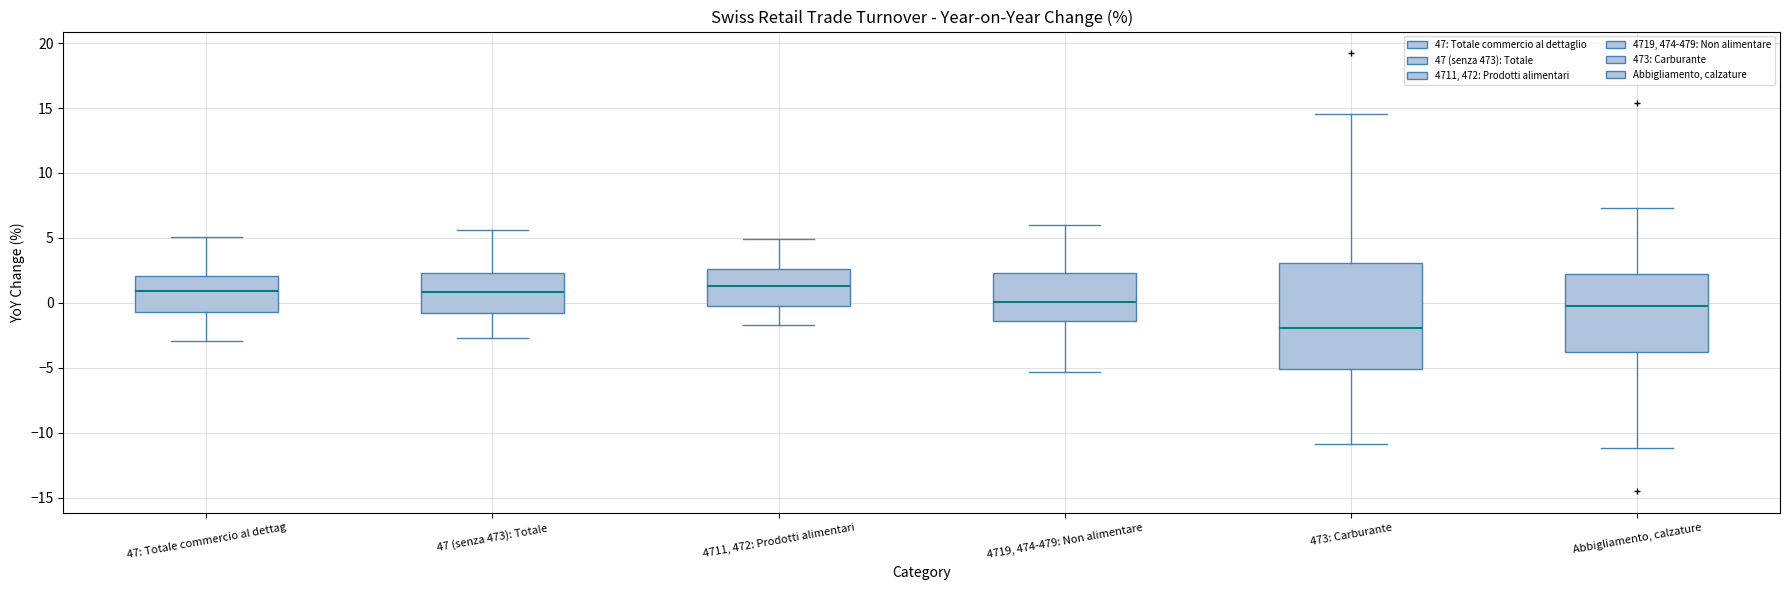

Where does the median line of the box for 4719, 474-479: Non alimentare sit on the y-axis? The values are not printed on the chart, so give them approximately, as read against the axis.

0.0